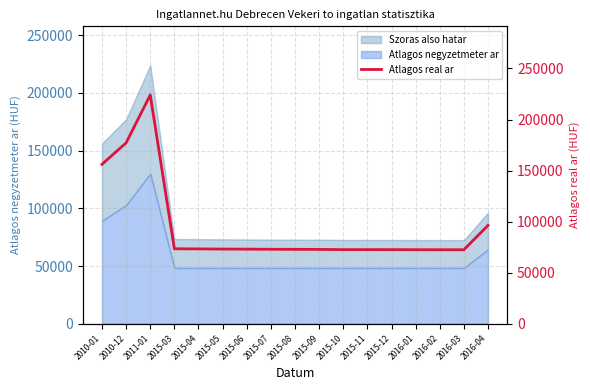

What is the difference between the maximum and second lowest values?

151617